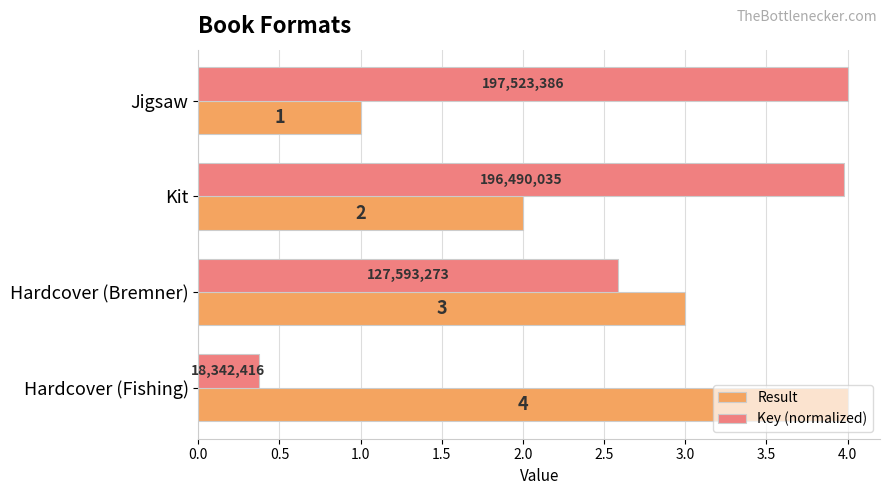

At which label is Result closest to 2?

Kit